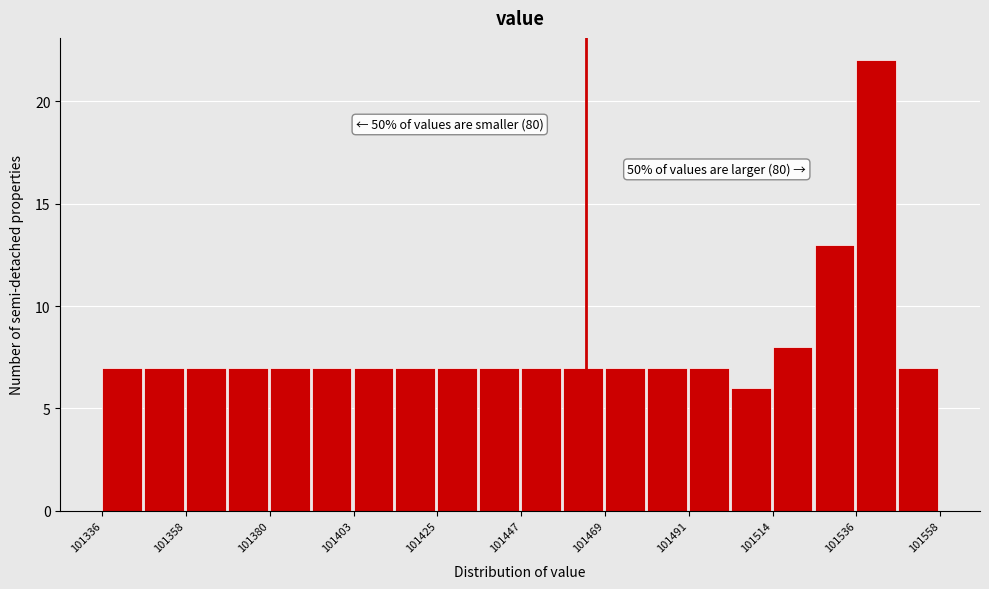

Around what value on the x-axis is the tallest bar? Give the approximate position of its centre, as read against the axis.

101540